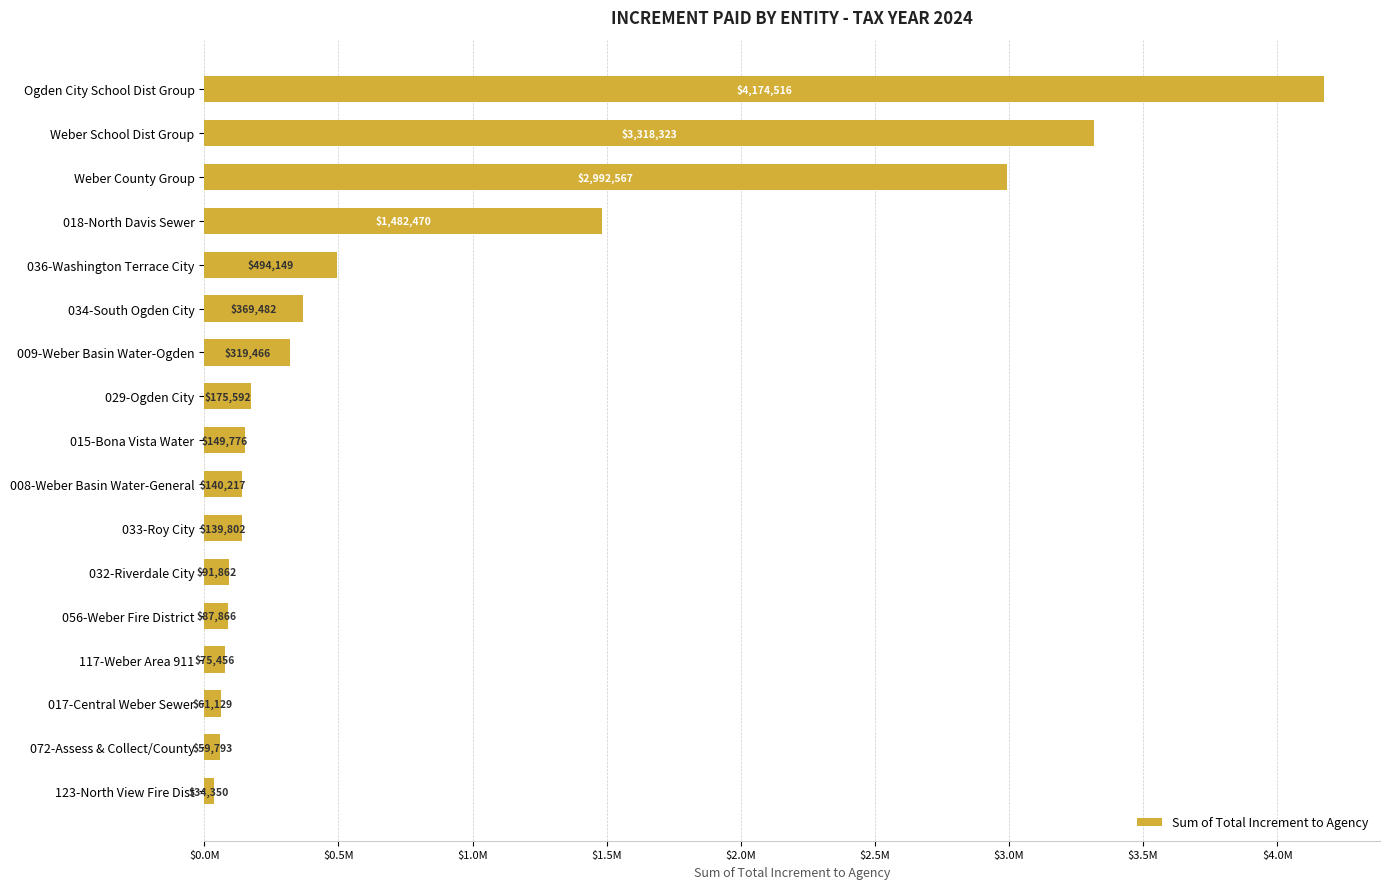

Rank the categories by value from highest to lowest.

Ogden City School Dist Group, Weber School Dist Group, Weber County Group, 018-North Davis Sewer, 036-Washington Terrace City, 034-South Ogden City, 009-Weber Basin Water-Ogden, 029-Ogden City, 015-Bona Vista Water, 008-Weber Basin Water-General, 033-Roy City, 032-Riverdale City, 056-Weber Fire District, 117-Weber Area 911, 017-Central Weber Sewer, 072-Assess & Collect/County, 123-North View Fire Dist